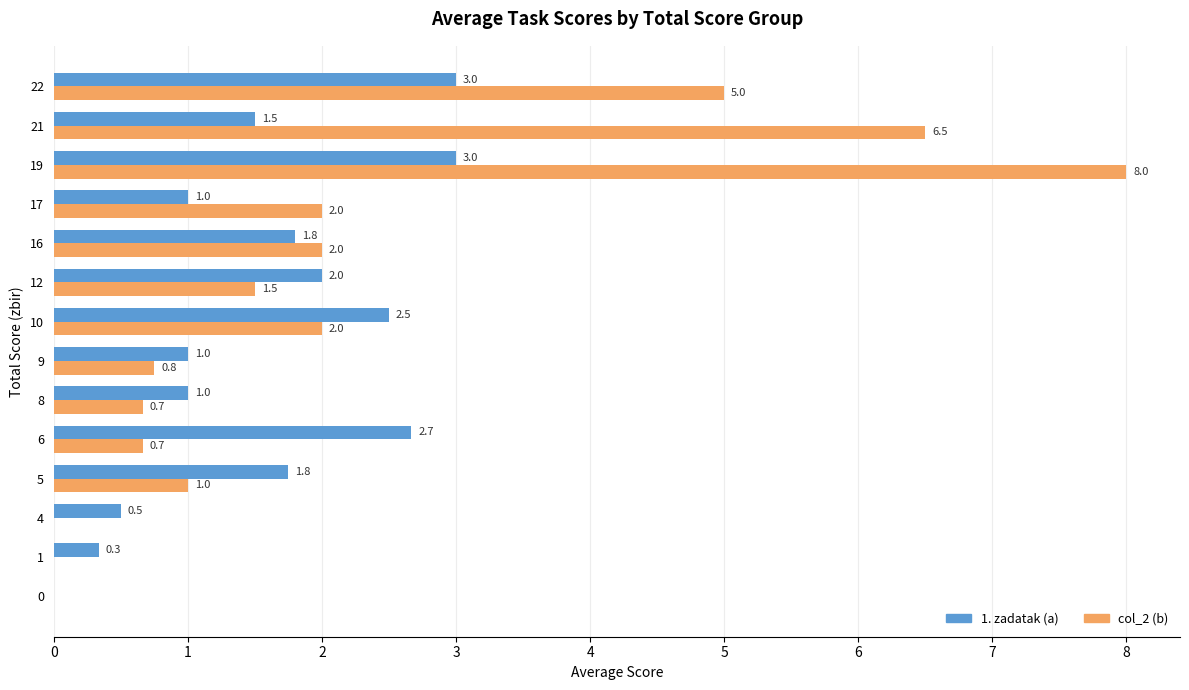

Between 1 and 10, which series saw the biggest shift?

1. zadatak (a)